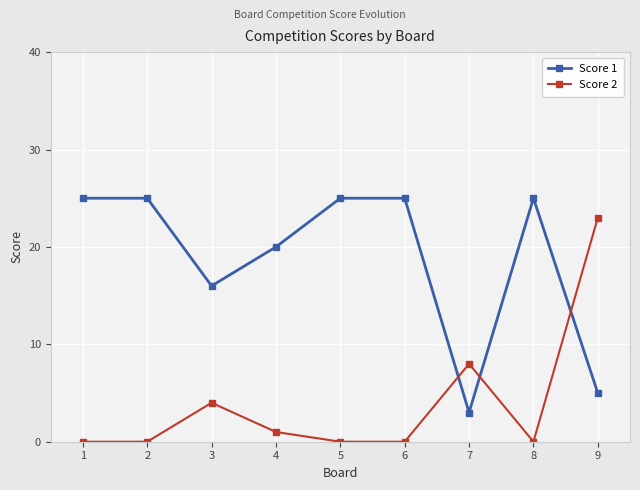

What is the difference between the highest and lowest values at 2?

25